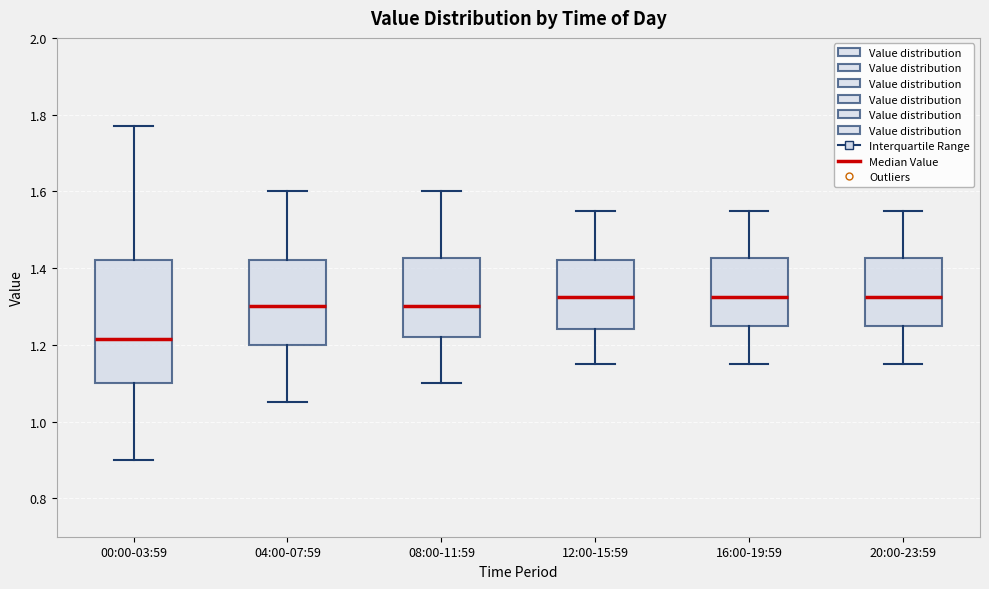

Reading left to right, transcribe this box plot: for each box, give where its median line is, the range the box spans, and where its two whiskers end, as read against the y-axis. The values are not printed on the chart, so give them approximately, as read against the axis.

00:00-03:59: median 1.22, box 1.10 to 1.42, whiskers 0.90 to 1.78
04:00-07:59: median 1.30, box 1.20 to 1.42, whiskers 1.06 to 1.60
08:00-11:59: median 1.30, box 1.22 to 1.42, whiskers 1.10 to 1.60
12:00-15:59: median 1.32, box 1.24 to 1.42, whiskers 1.16 to 1.56
16:00-19:59: median 1.32, box 1.26 to 1.42, whiskers 1.16 to 1.56
20:00-23:59: median 1.32, box 1.26 to 1.42, whiskers 1.16 to 1.56